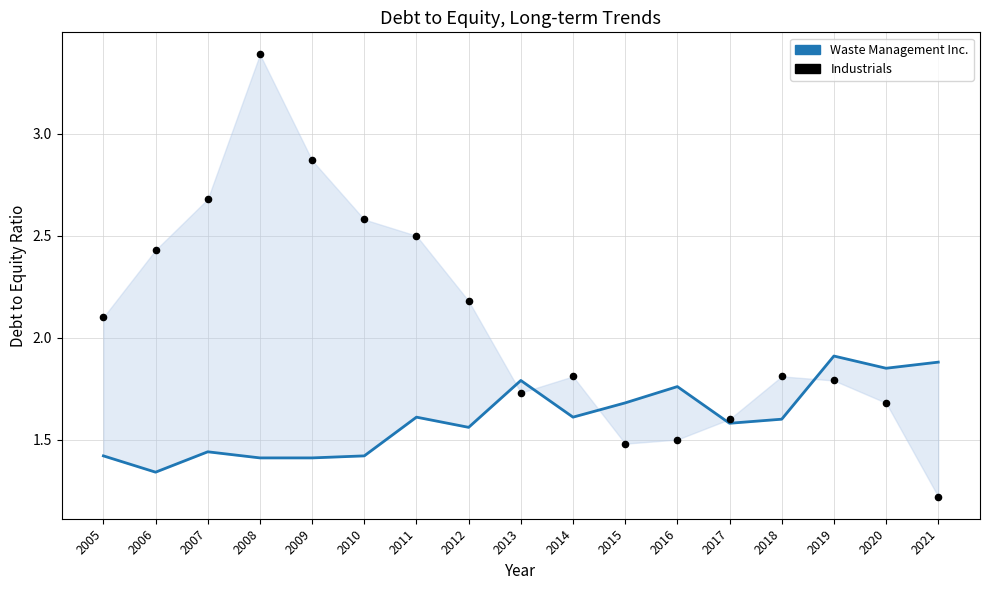

Which series contains the lowest Y value?

Industrials